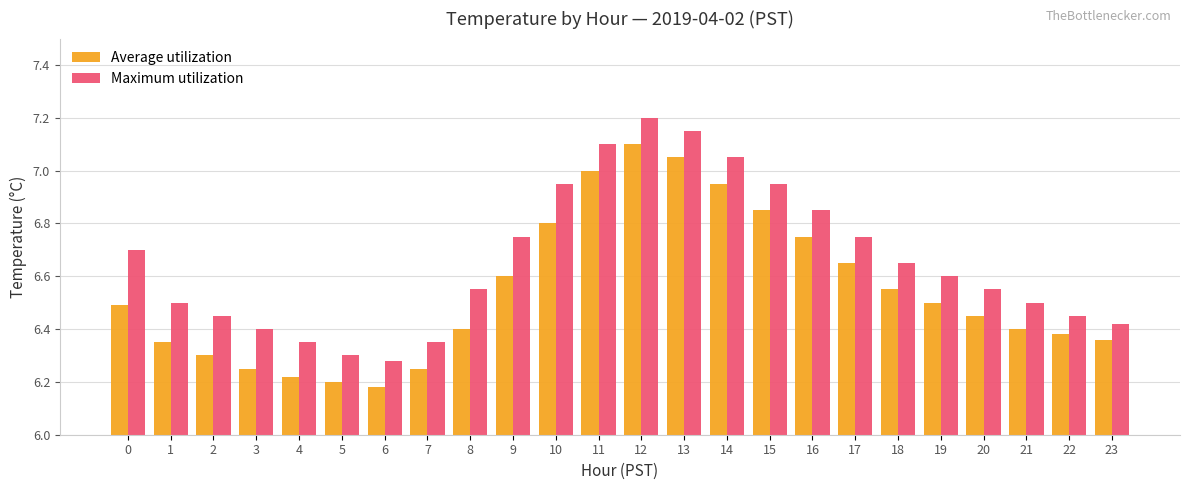

Is it true that Average utilization equals 11.5 at 17?

False